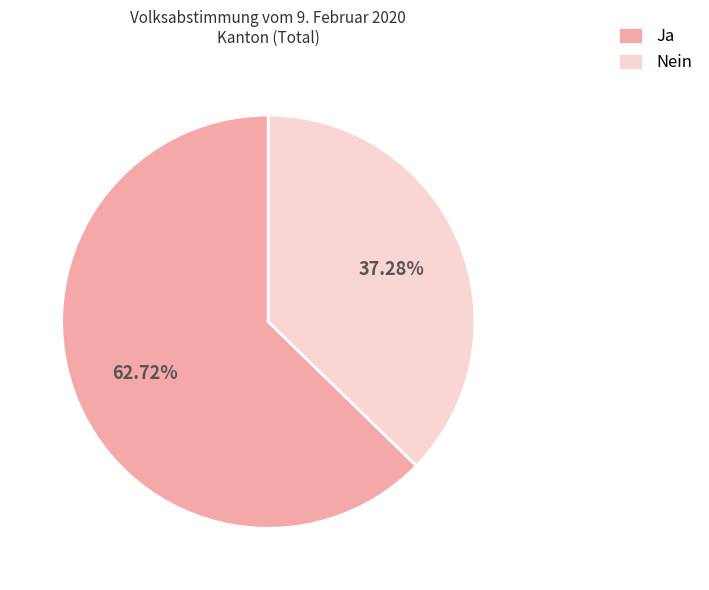

True or false: Ja accounts for 63% of the total.

True